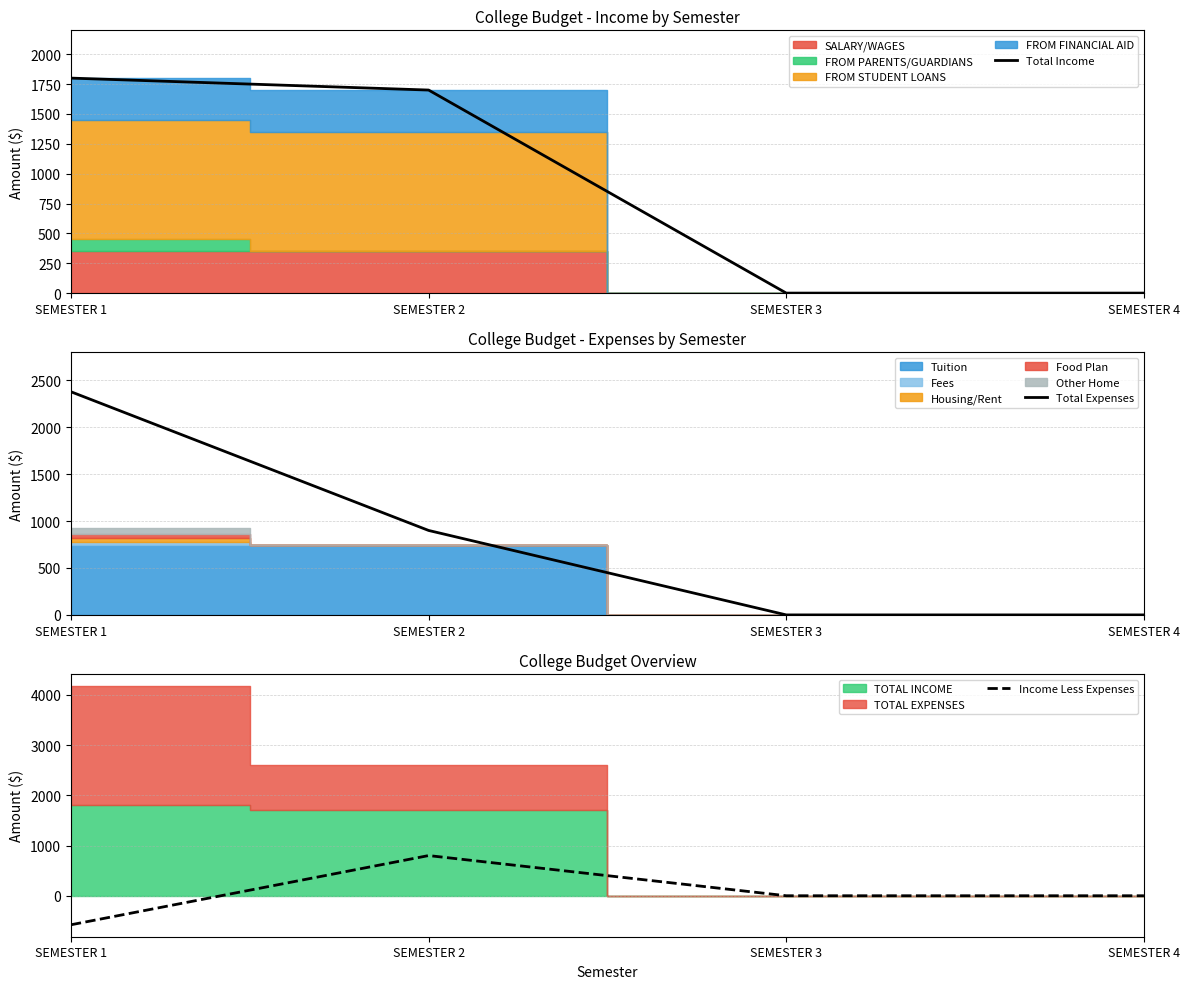

How many interior local peaks does the Income Less Expenses series have?

1